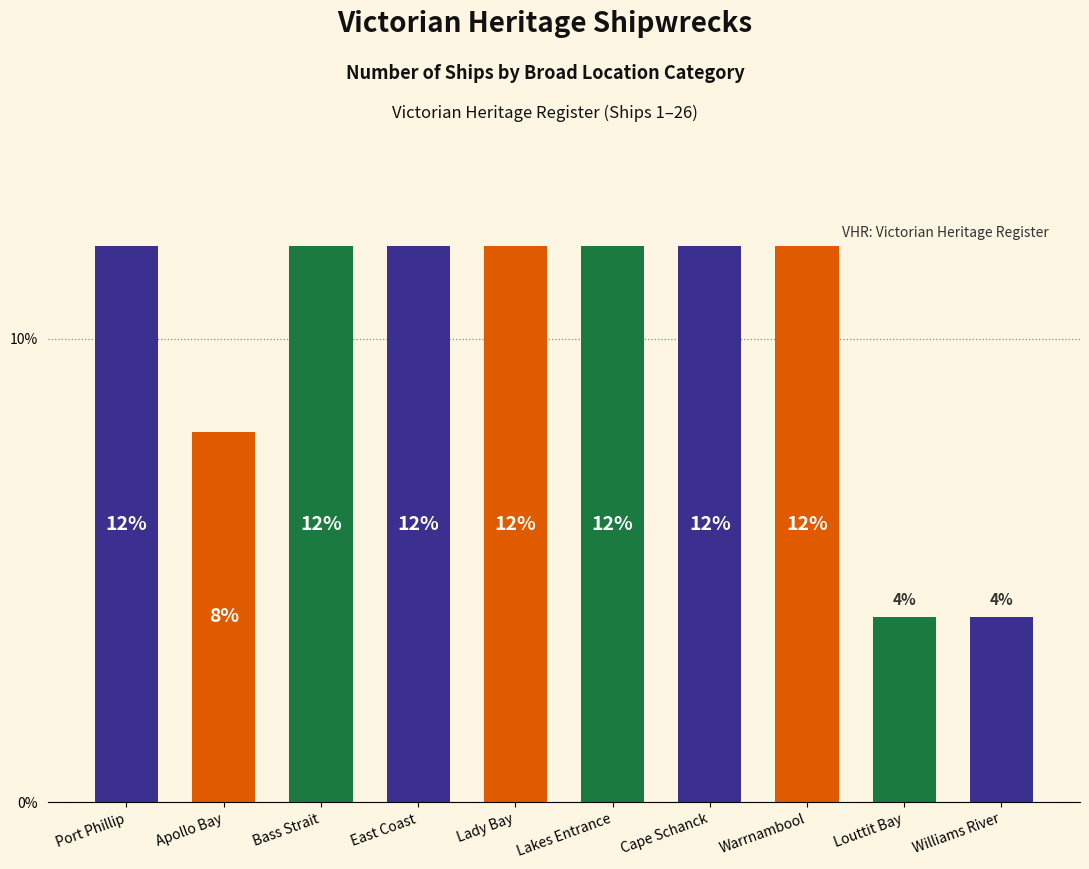

What is the approximate value at Williams River?

1